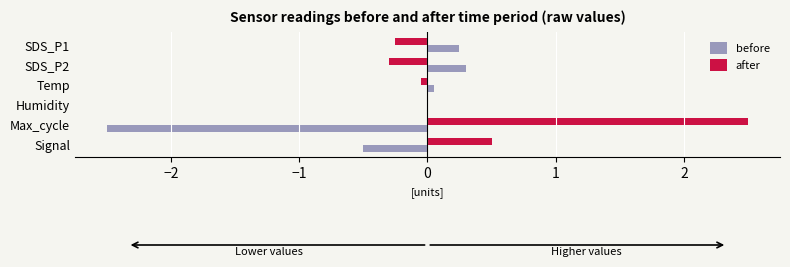

The value of after at Temp is -0.0. True or false?

True